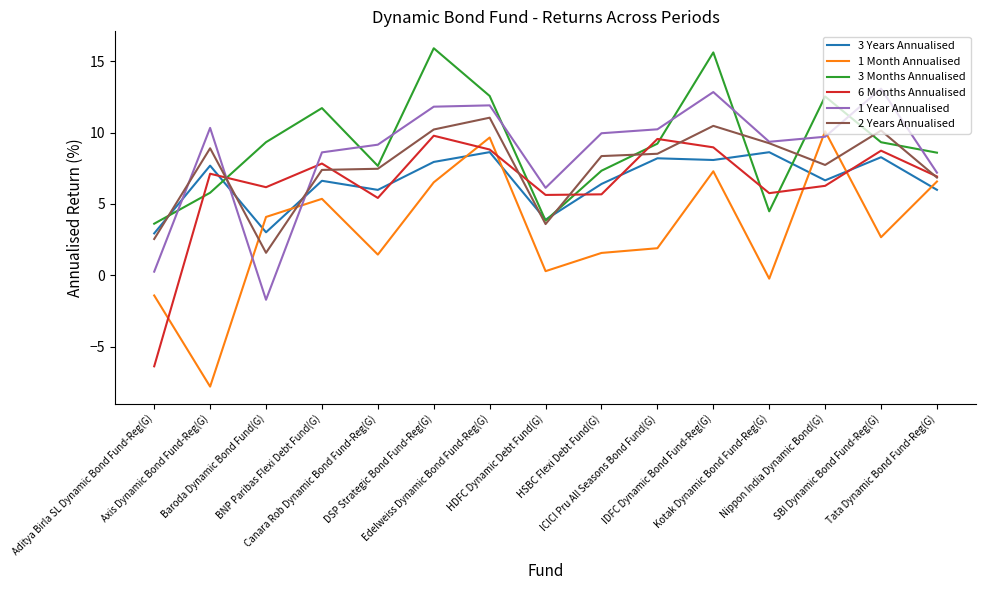

List the series in order of their peak value, lowest first.

3 Years Annualised, 6 Months Annualised, 1 Month Annualised, 2 Years Annualised, 1 Year Annualised, 3 Months Annualised